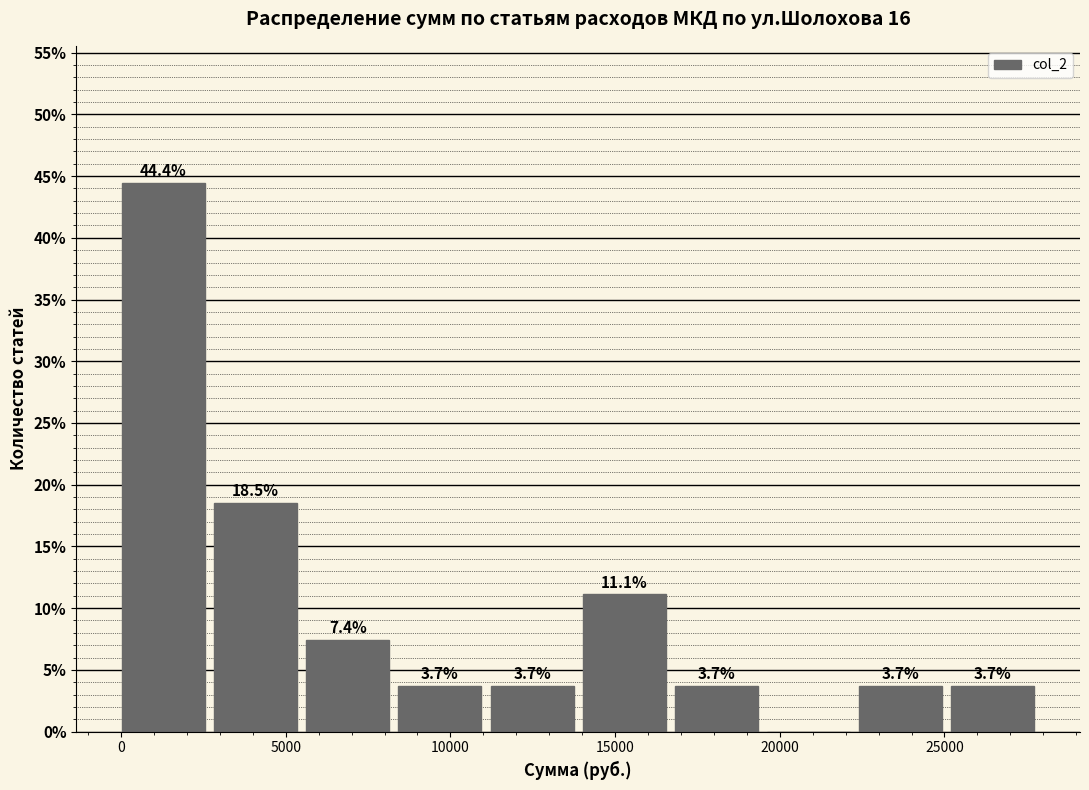

Over which range of the x-axis is the bar tallest?

0 to 3000